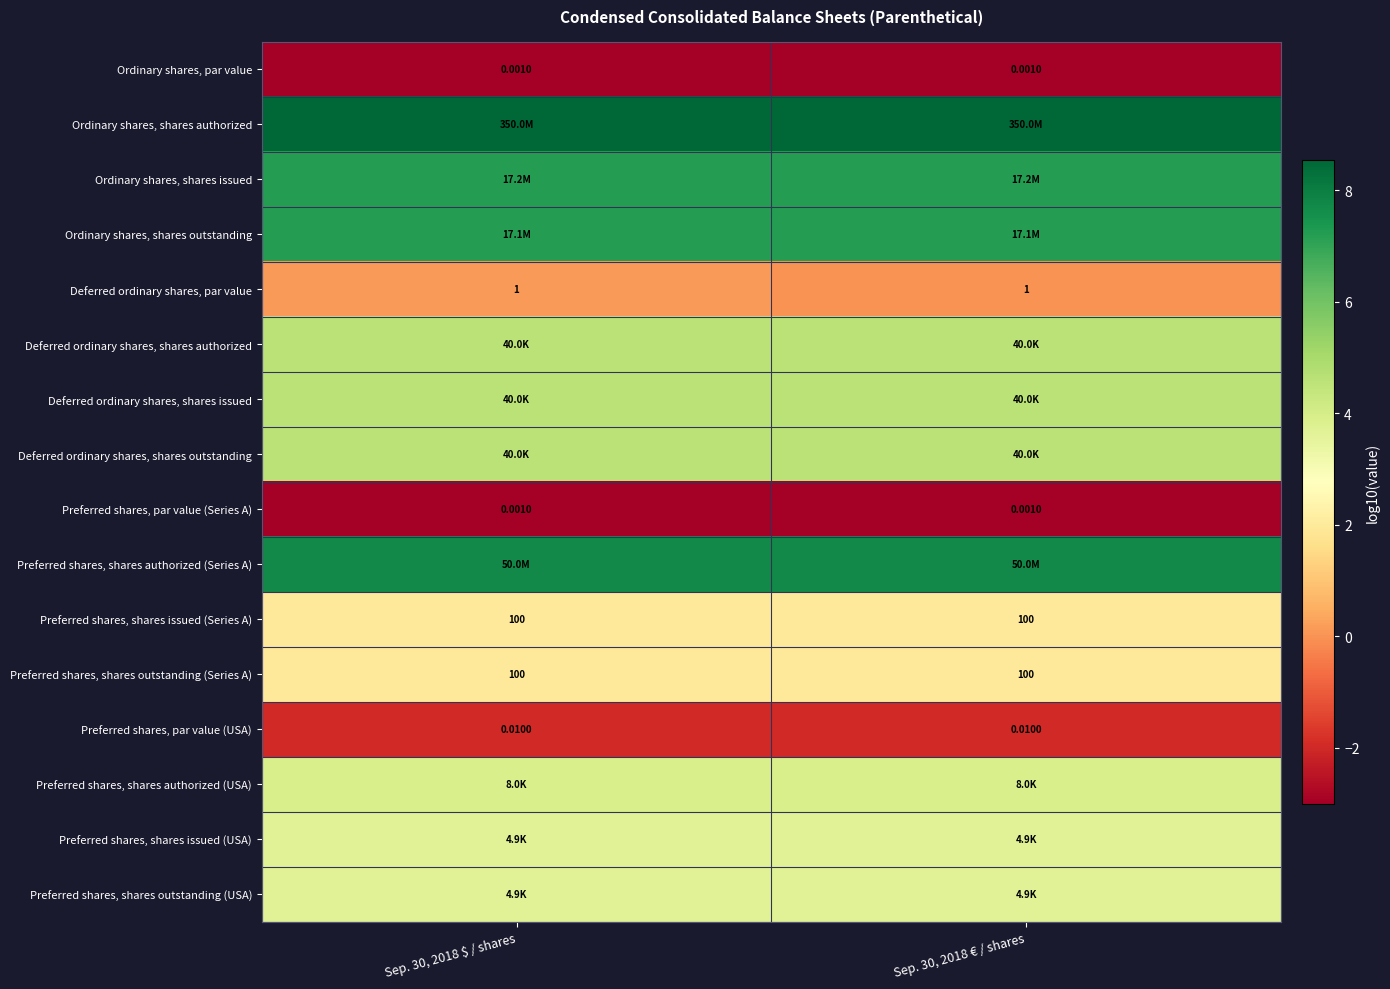

At which label is Deferred ordinary shares, shares outstanding closest to 4?

Sep. 30, 2018 $ / shares